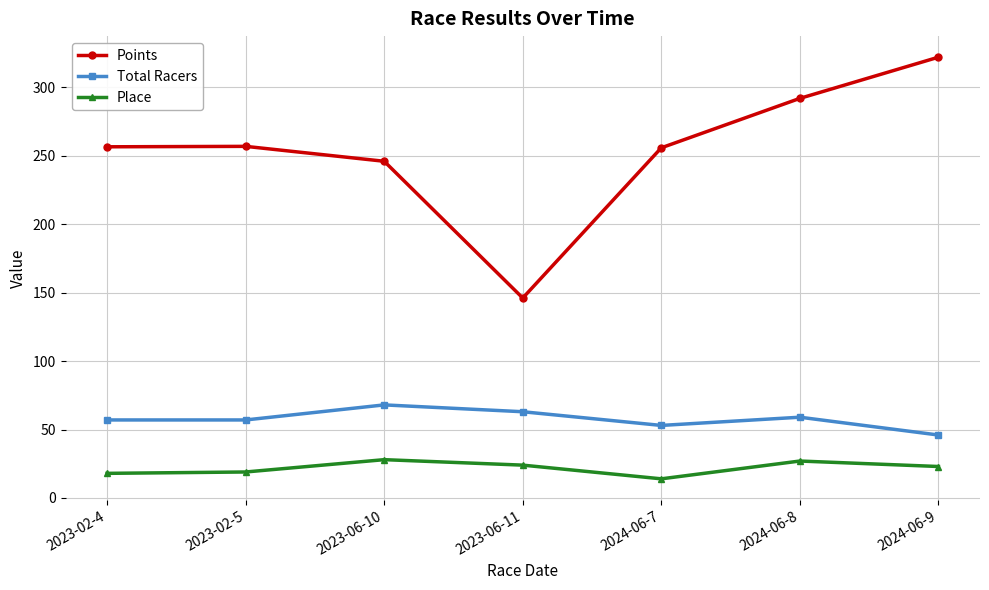

The Points series shows 74.9 at 2023-06-11. True or false?

False